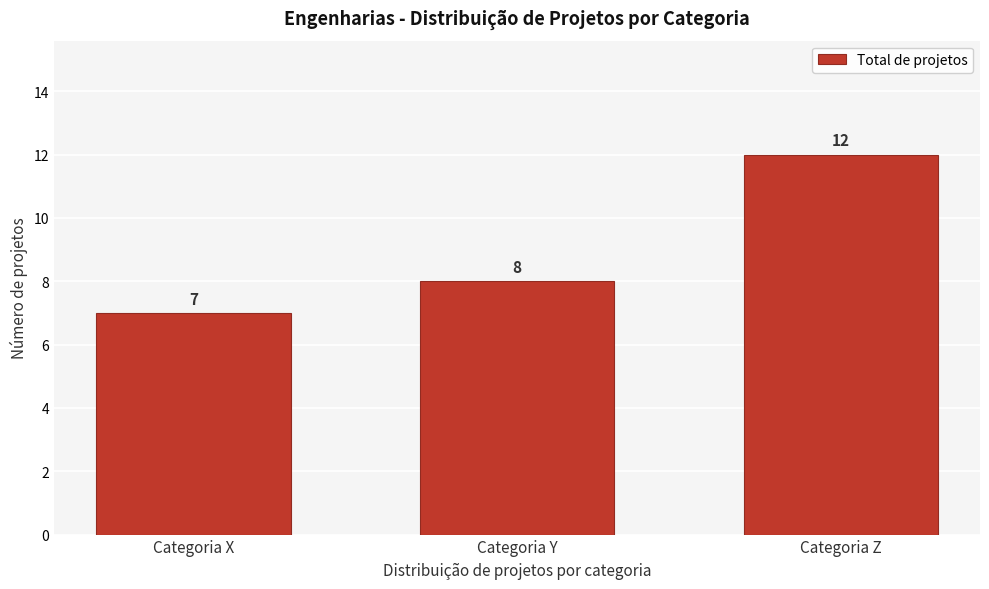

Reading left to right, list all the values displayed in this chart.

Categoria X=7	Categoria Y=8	Categoria Z=12